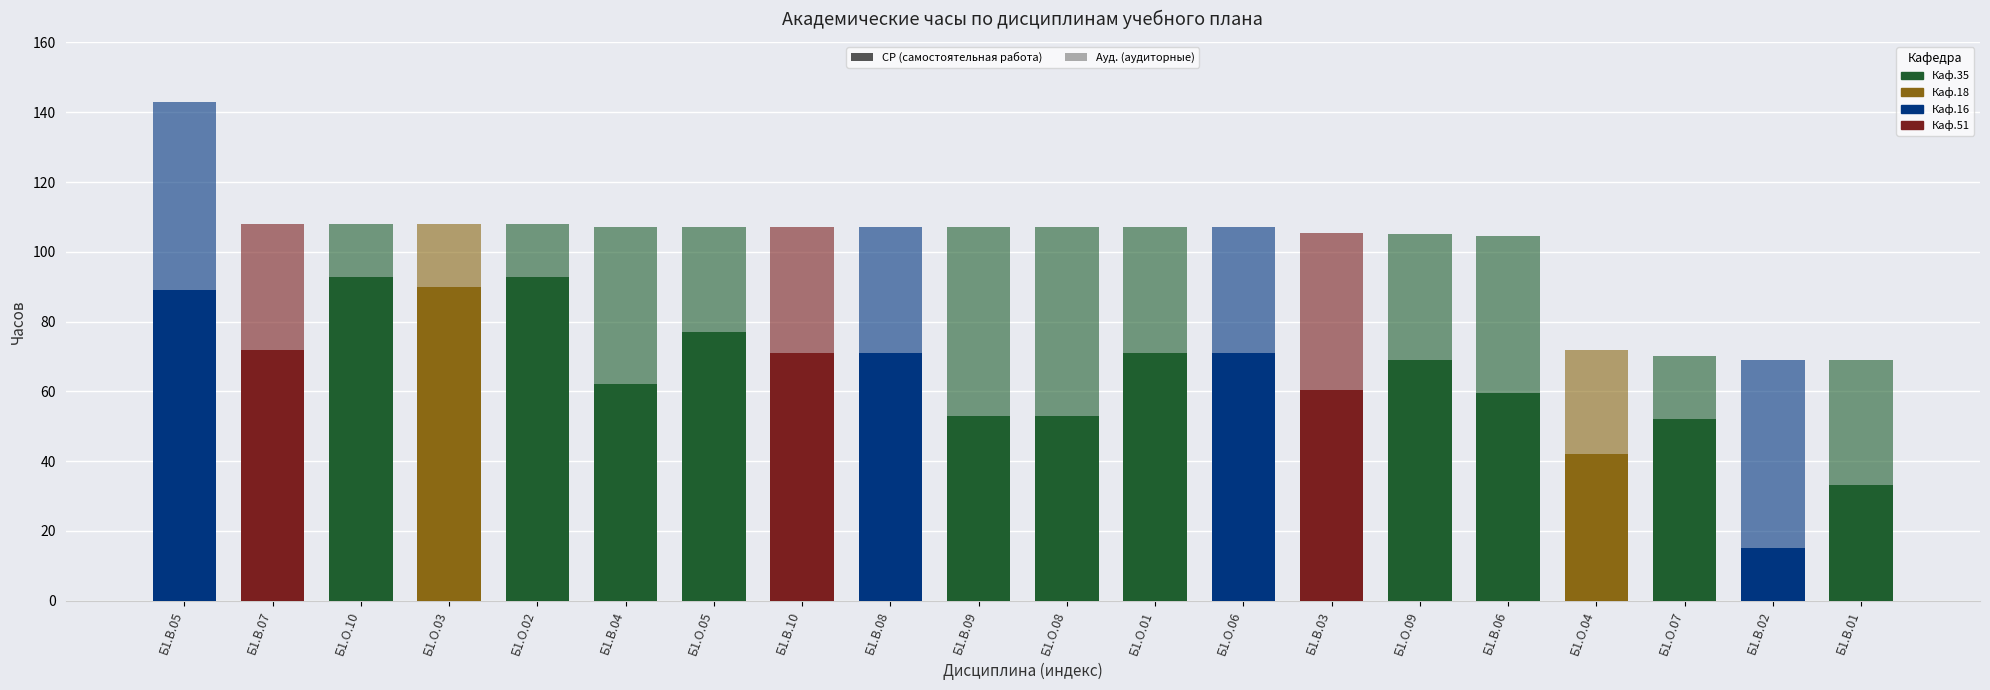

How many categories are shown in the chart?

20